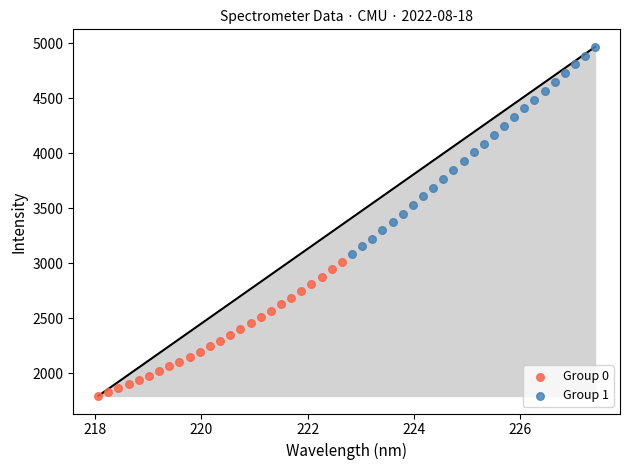

What are all the series names shown in the legend?

Group 0, Group 1